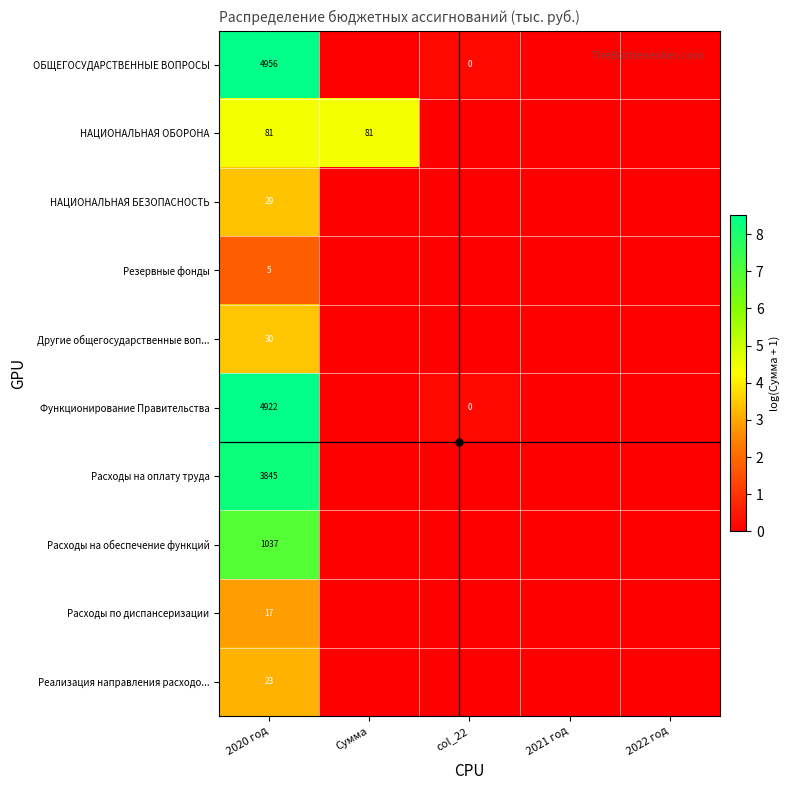

The НАЦИОНАЛЬНАЯ БЕЗОПАСНОСТЬ series shows 3.4 at 2020 год. True or false?

True